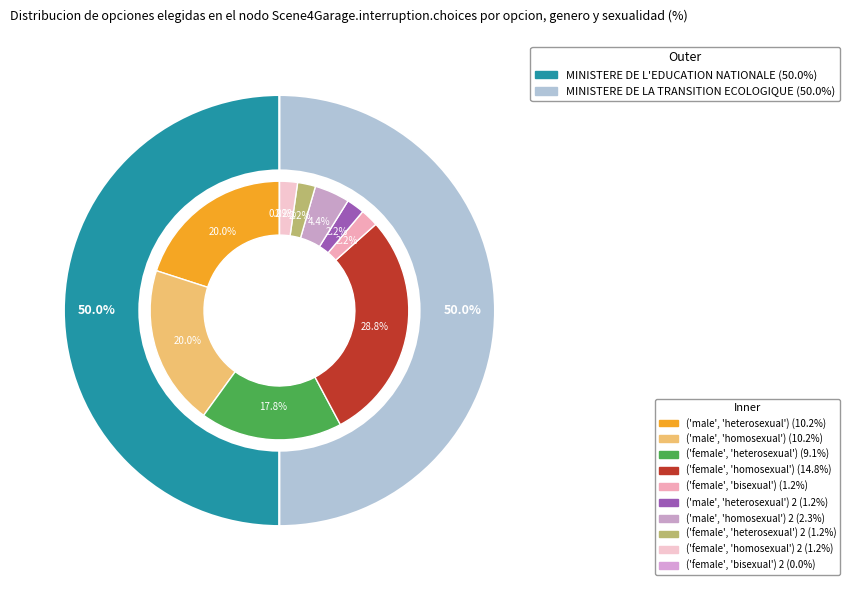

Count the number of slices in the pie.

2